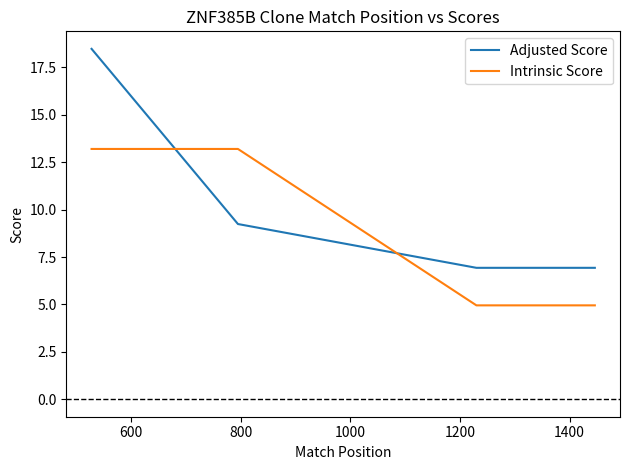

Reading left to right, transcribe all the data shown in this chart.

Adjusted Score: 18.5	9.2	6.9	6.9
Intrinsic Score: 13.2	13.2	5.0	5.0